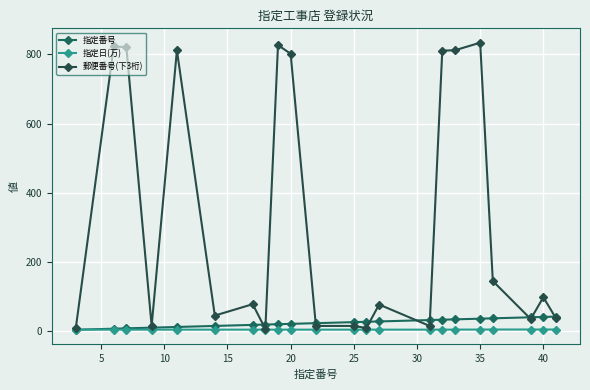

Which series has the widest spread of values?

郵便番号(下3桁)